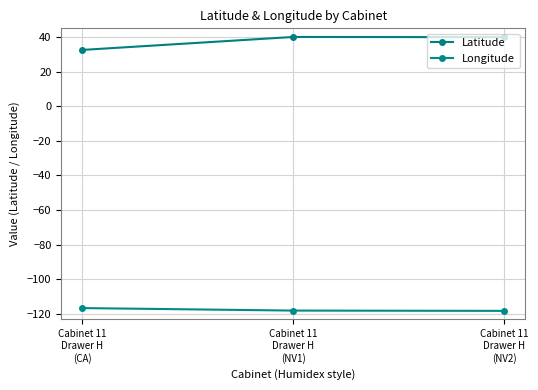

How many data points in Longitude are less than -118?

2